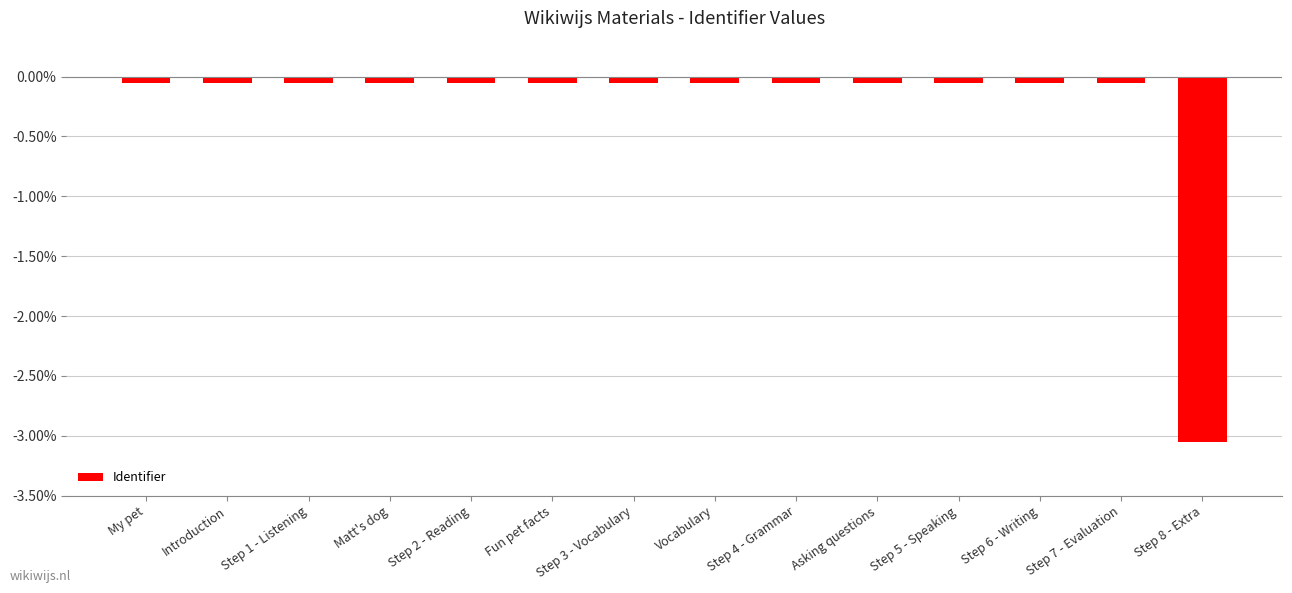

Which category has the lowest value across all series?

Step 8 - Extra